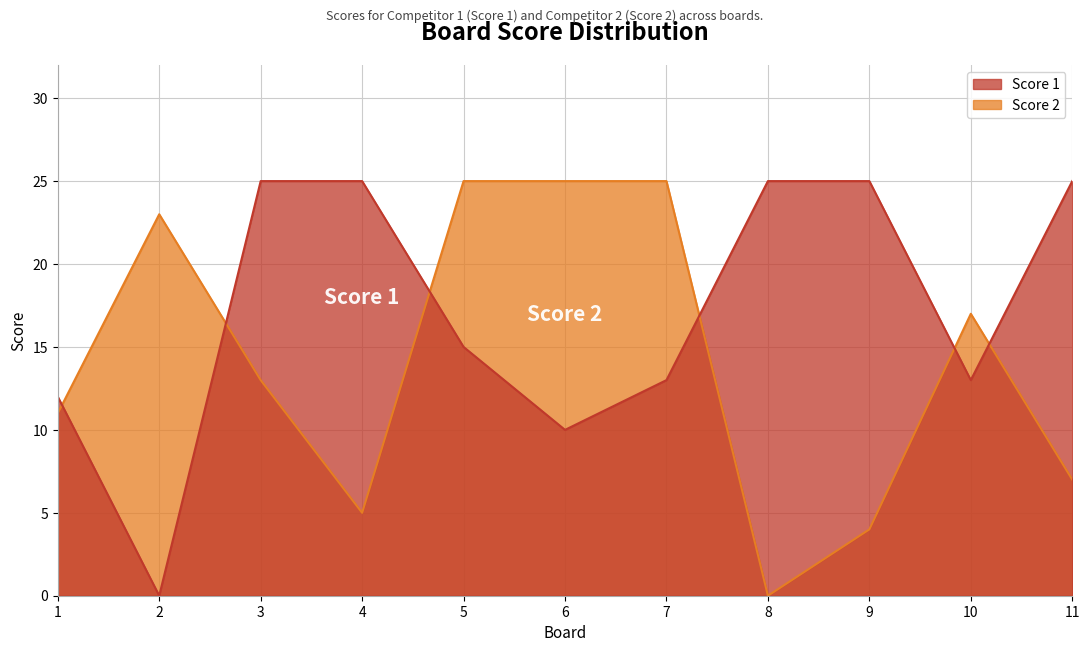

What is the value of the Score 1 point at the 1st from the left?

12